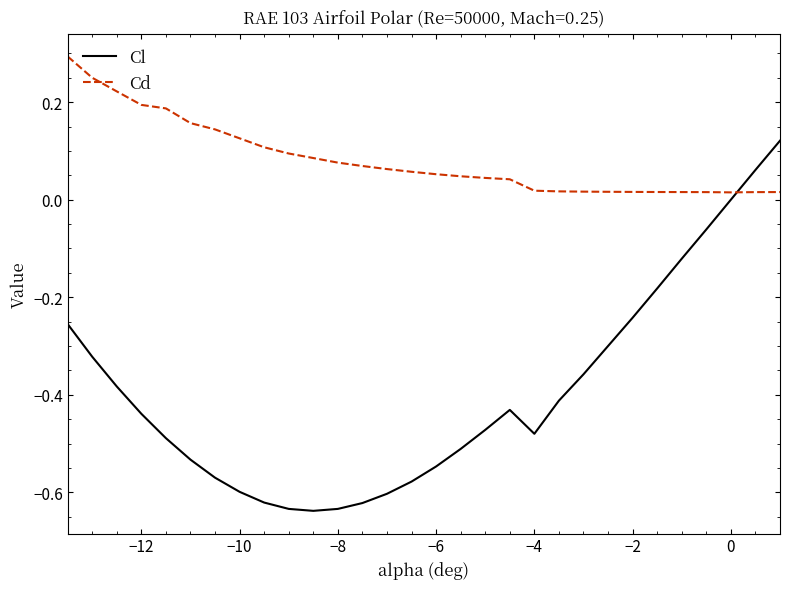

Rank the series by their average value, from highest to lowest.

Cd, Cl